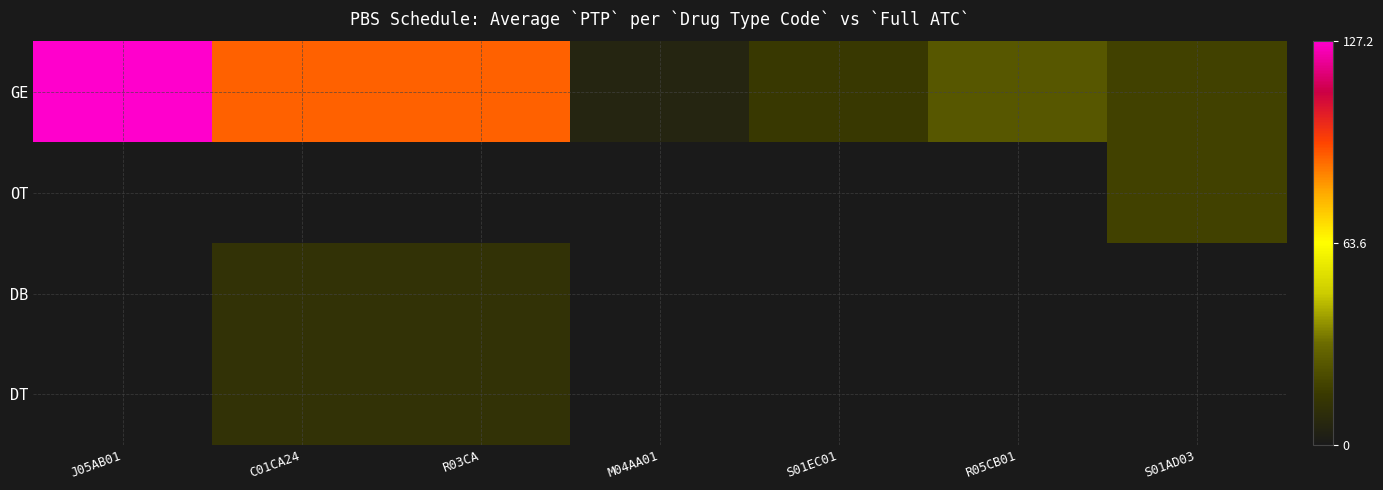

What is the difference between the highest and lowest values at R03CA?

90.5